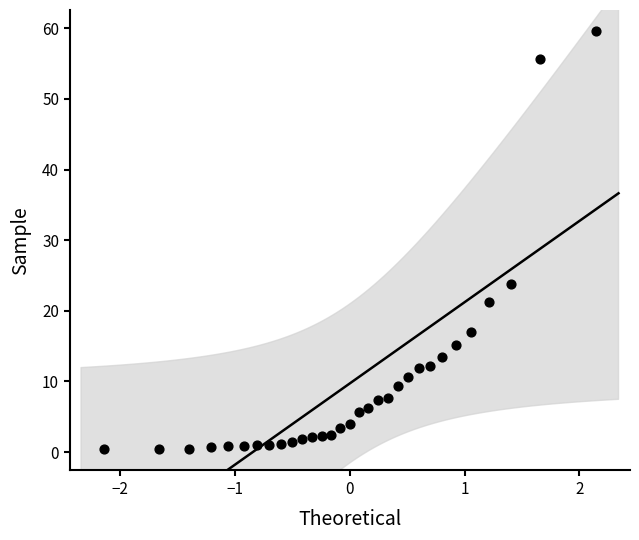

What is the range of X values (max minus min)?

4.3